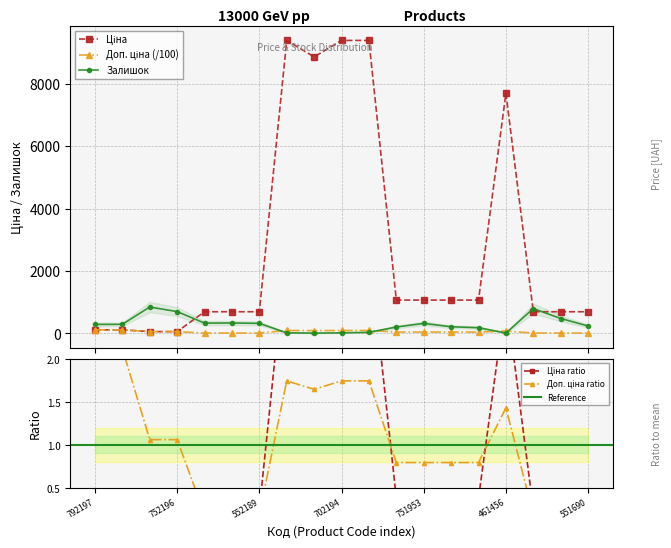

True or false: Залишок has more than 2 points higher than both neighbors.

True